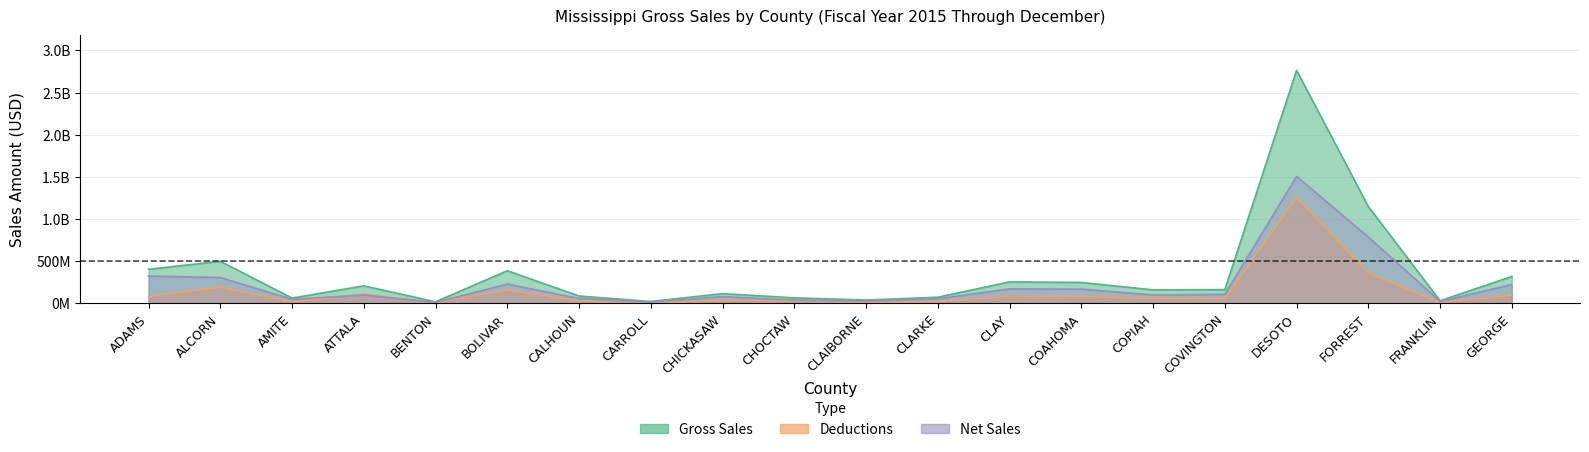

What is the maximum value shown in the chart?

2764287567